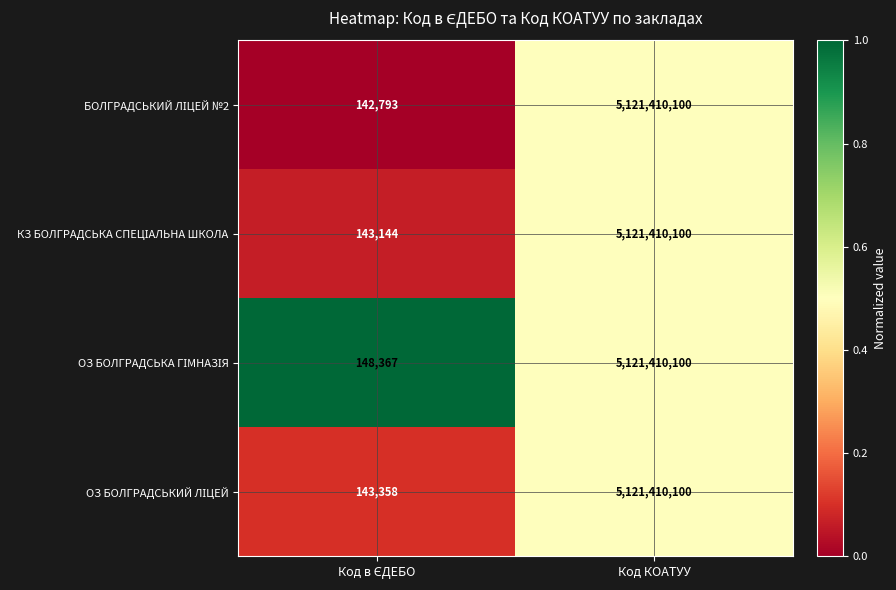

What is the greatest value displayed?

5121410100